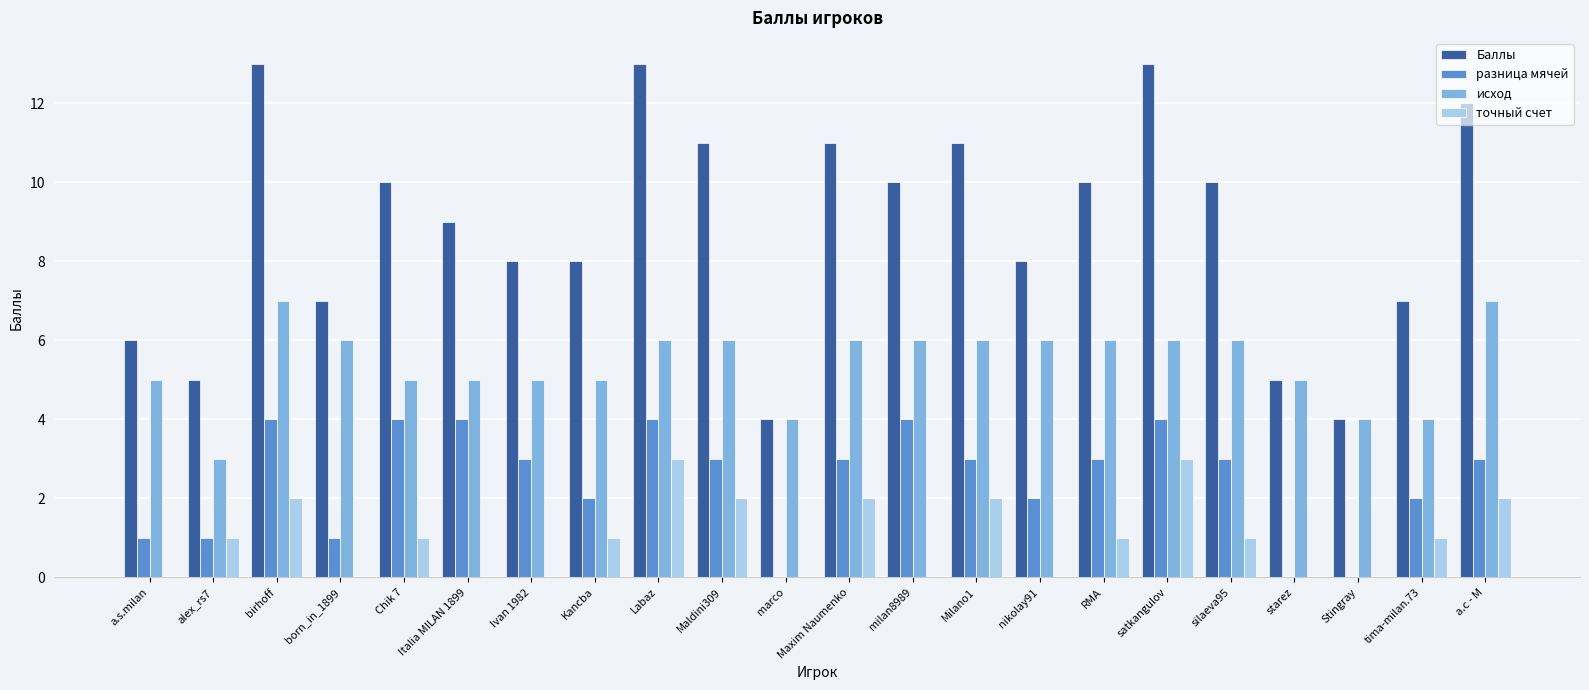

What is the highest value of the разница мячей series?

4